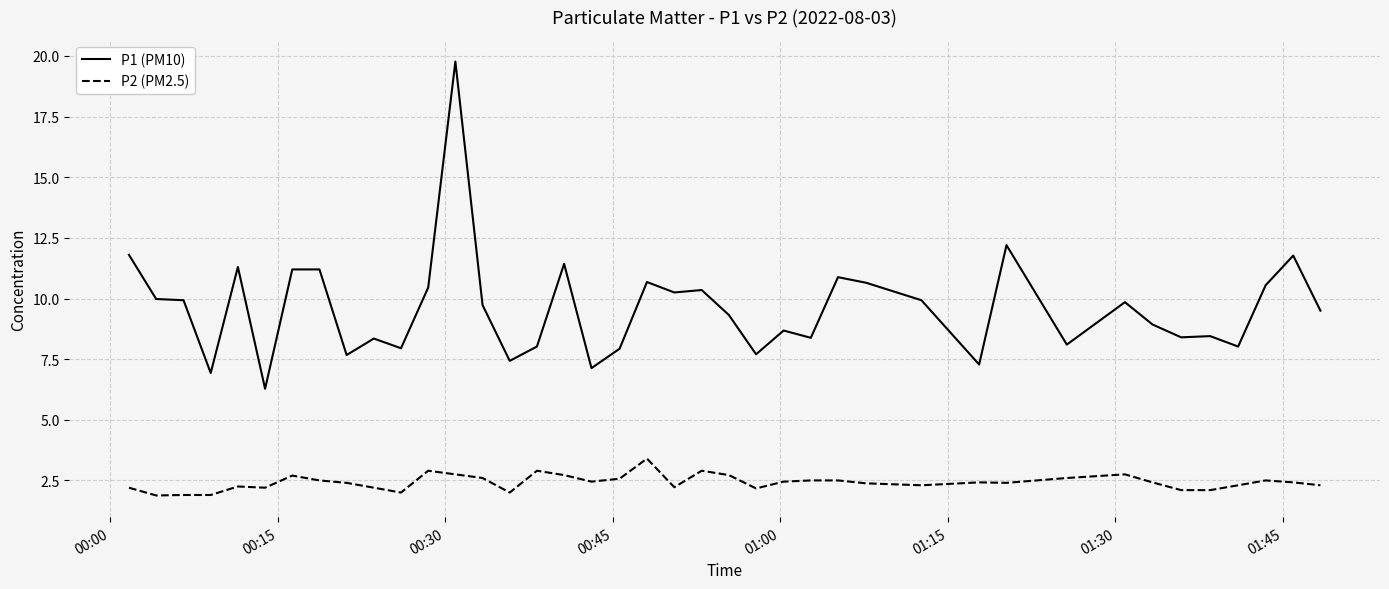

Does the chart have visible grid lines?

Yes